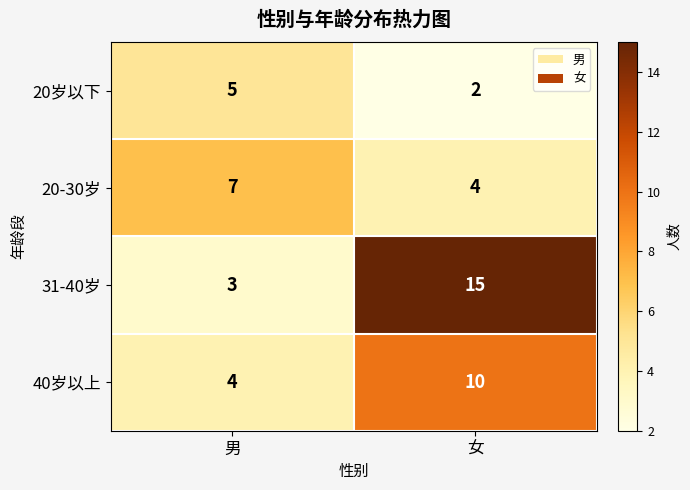

At which label is 20-30岁 closest to 5?

女